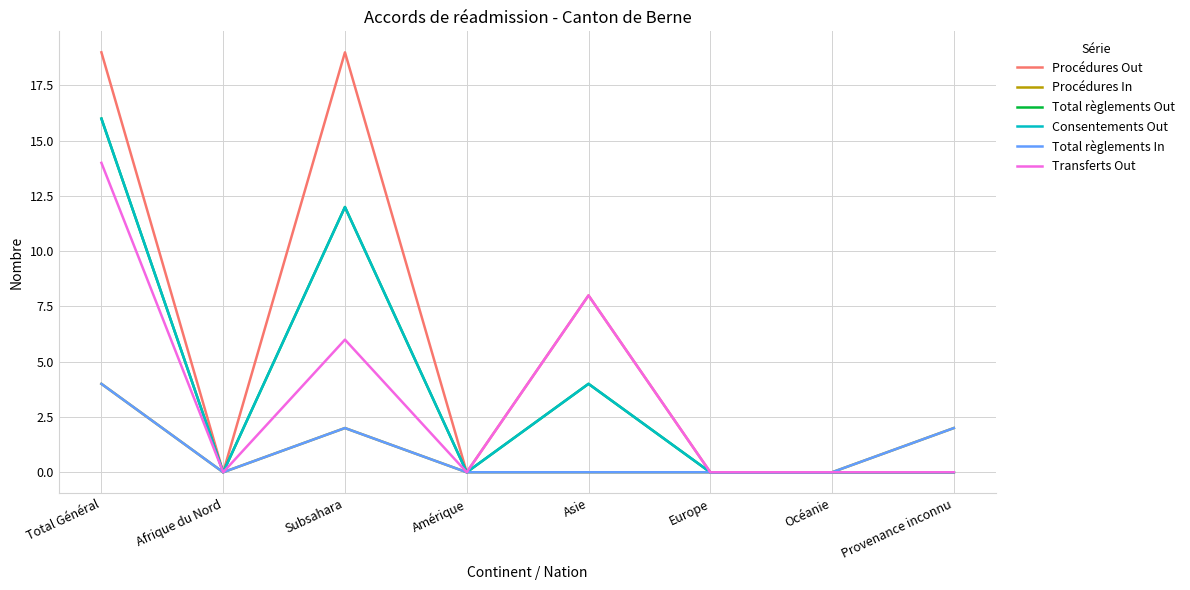

Reading left to right, extract all data points from this chart.

Procédures Out: 19	0	19	0	8	0	0	0
Procédures In: 4	0	2	0	0	0	0	2
Total règlements Out: 16	0	12	0	4	0	0	0
Consentements Out: 16	0	12	0	4	0	0	0
Total règlements In: 4	0	2	0	0	0	0	2
Transferts Out: 14	0	6	0	8	0	0	0